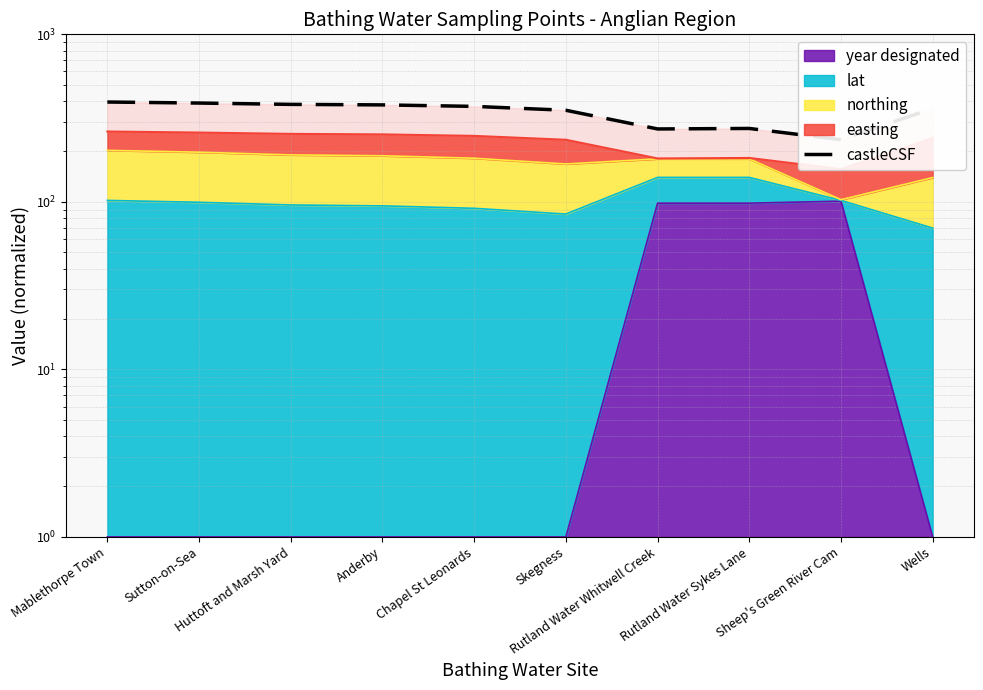

What is the maximum value shown in the chart?

394.4